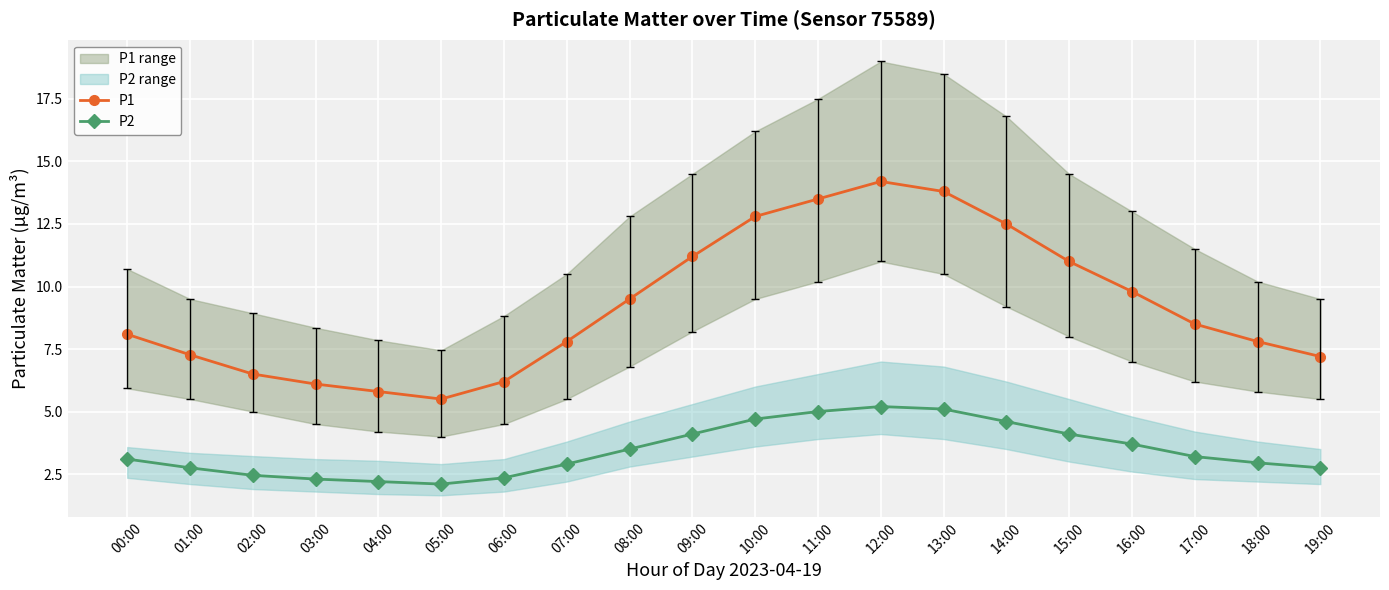

What is the label of the 19th point from the left?

18:00